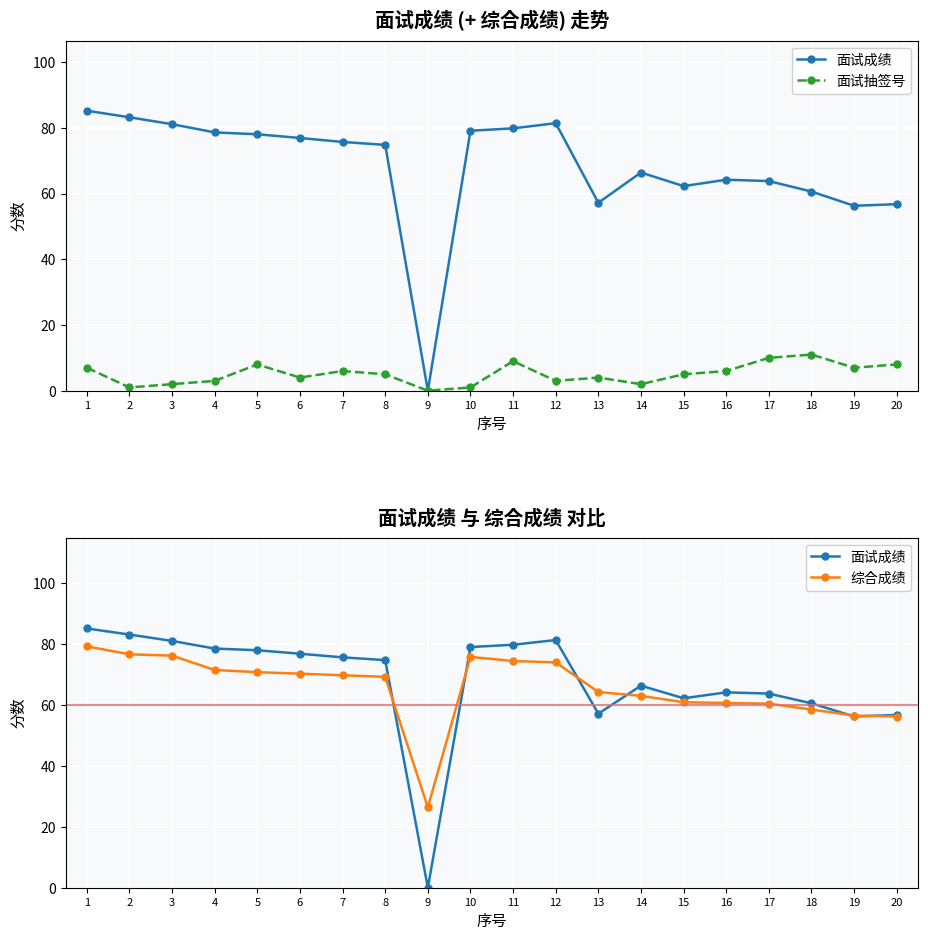

Does the chart display data point markers on the line(s)?

Yes